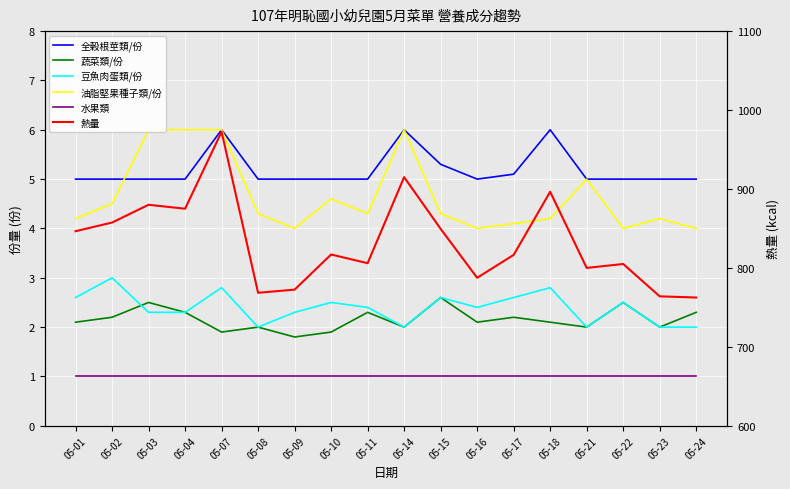

Where does the 蔬菜類/份 series first go above 2?

05-01